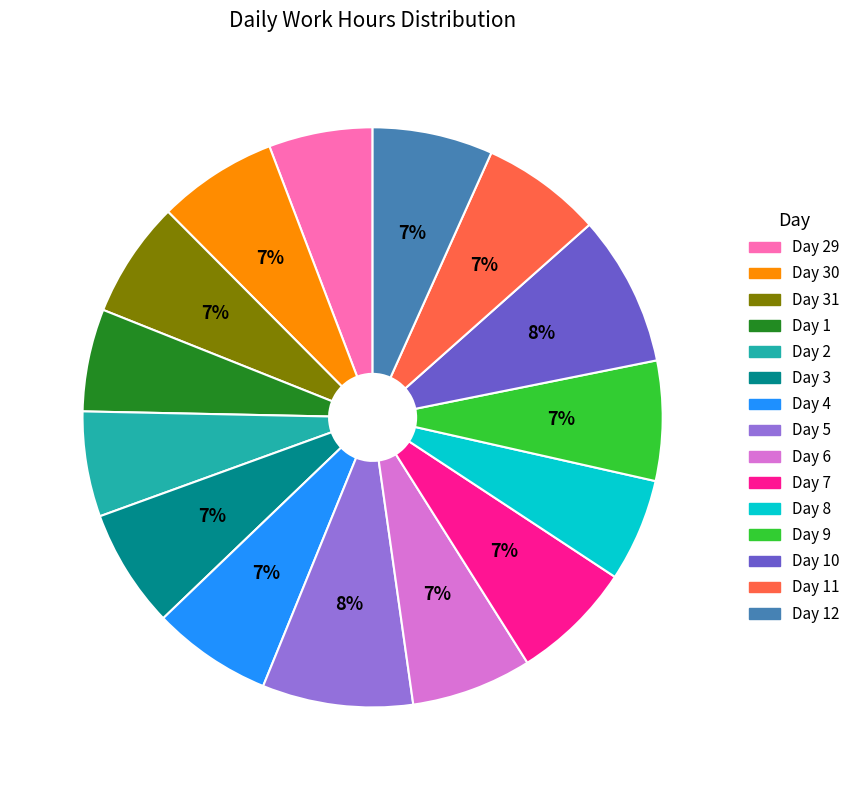

Is there any slice that represents more than half of the pie?

No